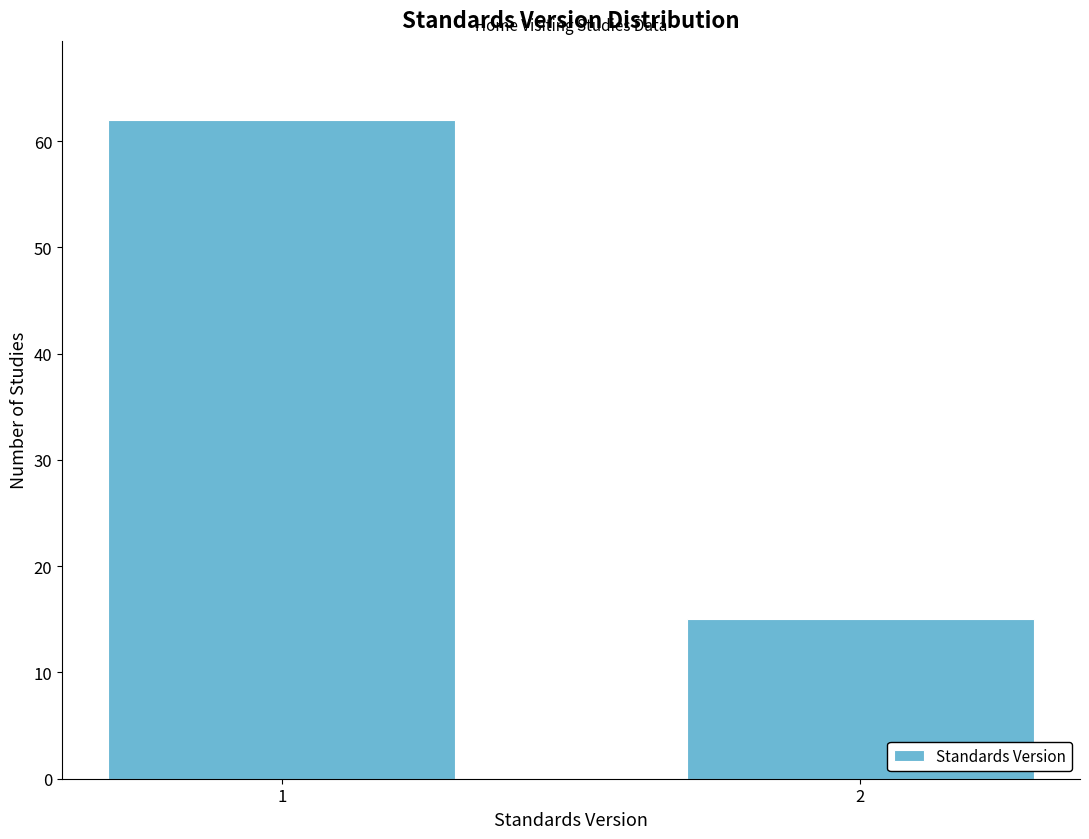

Reading right to left, list all the values displayed in this chart.

15	62